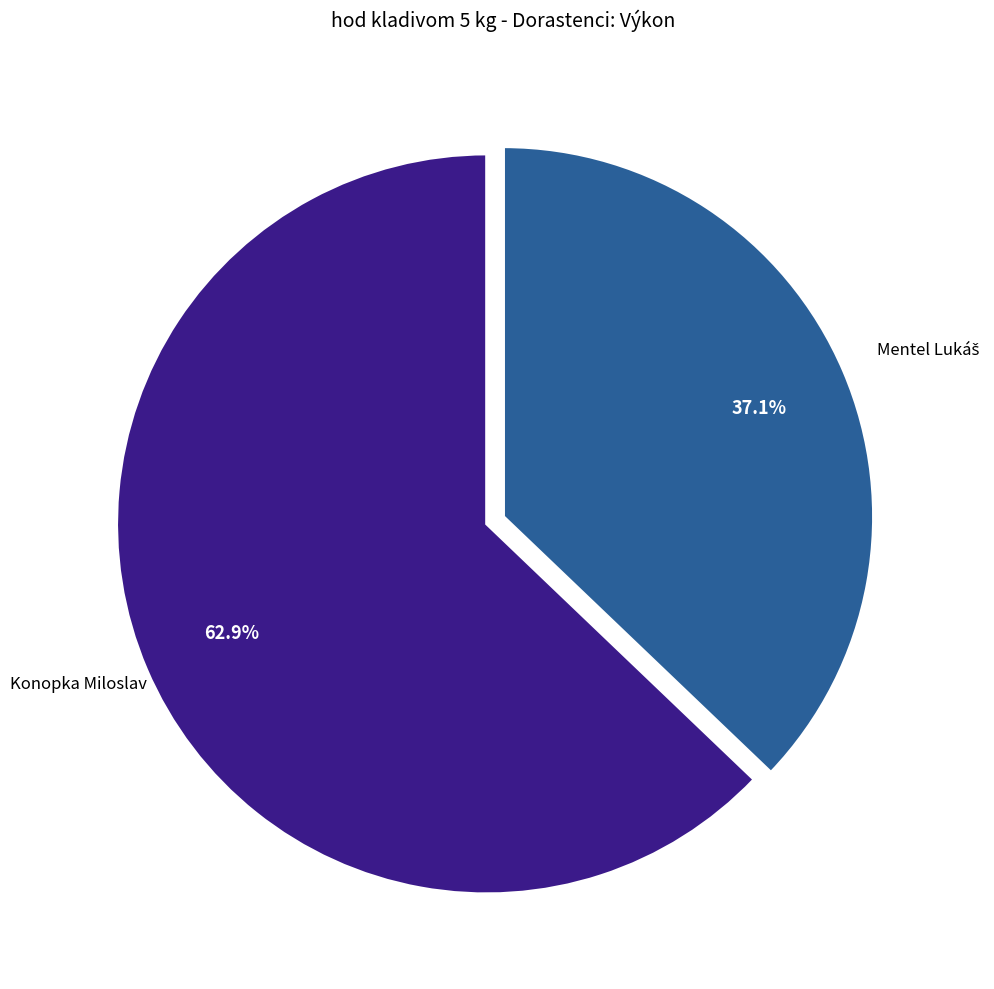

Count the number of slices in the pie.

2